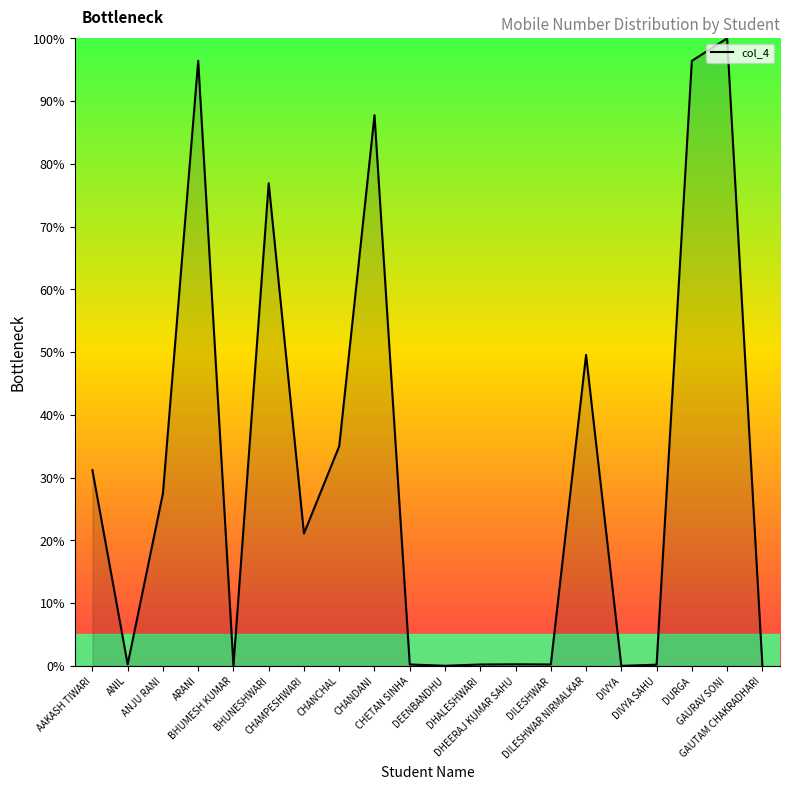

True or false: there are more than 1 points higher than both neighbors.

True